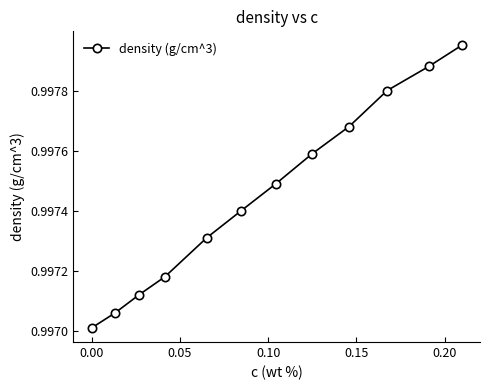

Count the values in the range 0 to 1.

12